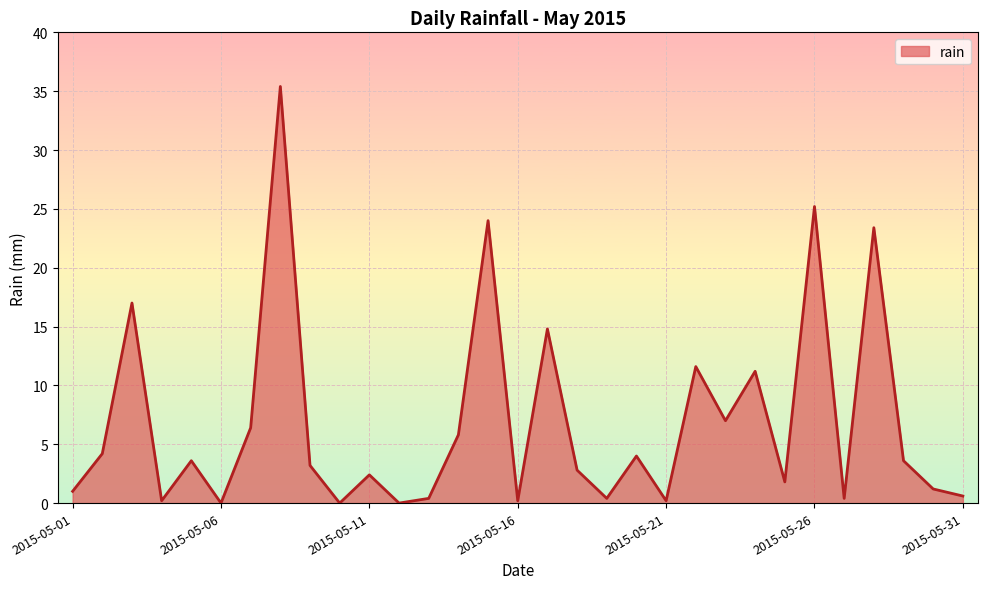

What is the maximum value shown in the chart?

35.4